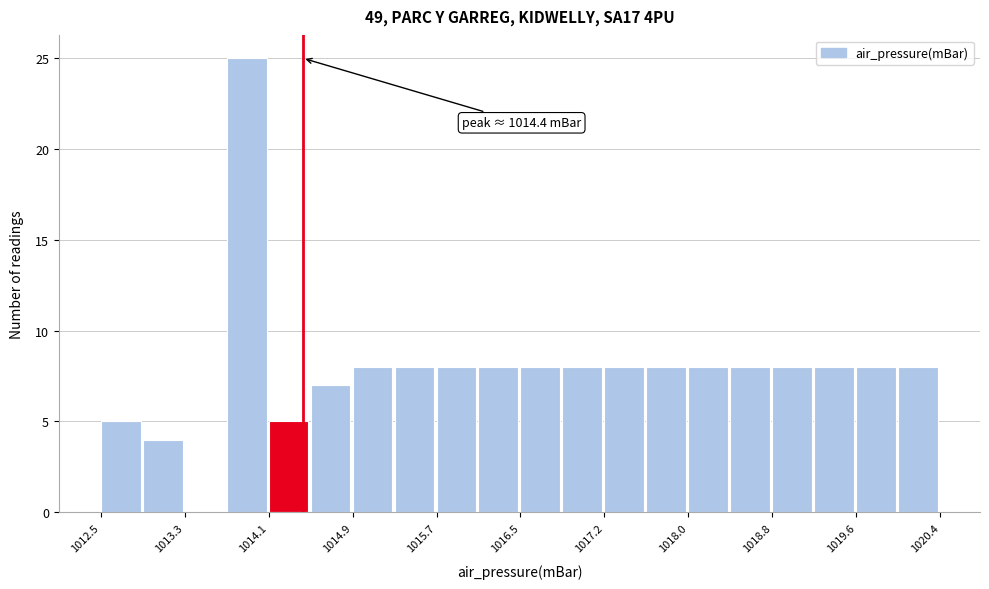

Around what value on the x-axis is the tallest bar? Give the approximate position of its centre, as read against the axis.

1013.9